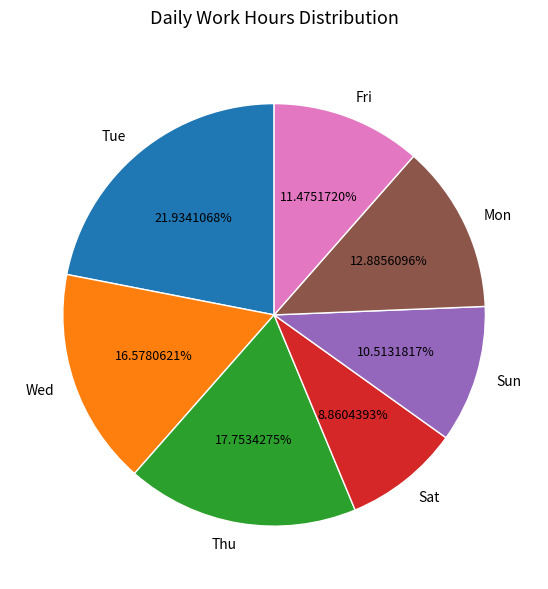

How many segments does this pie chart have?

7